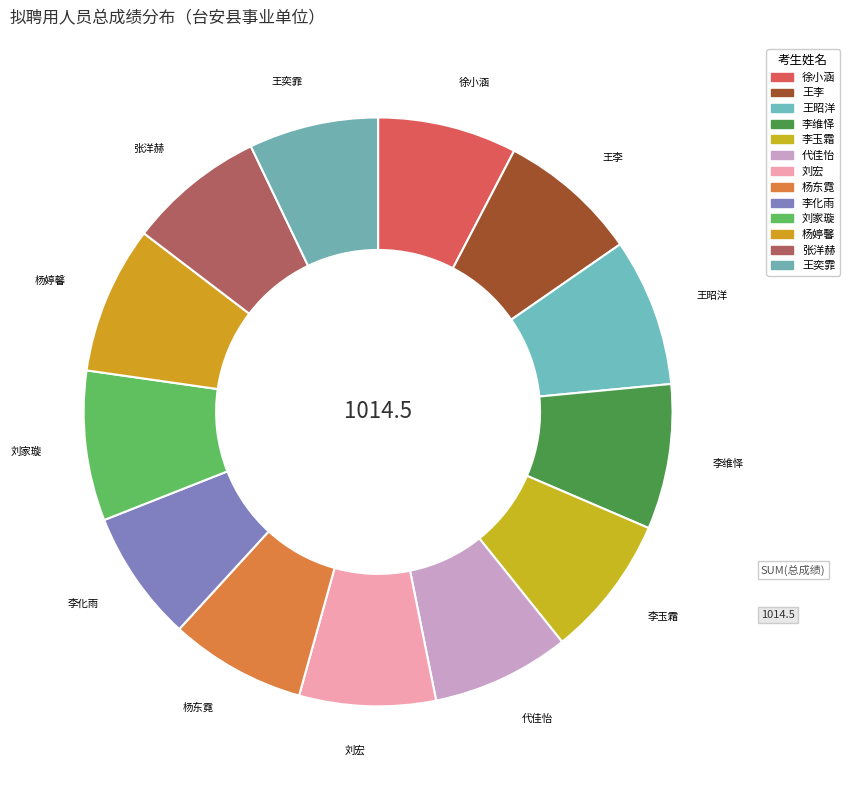

Count the number of slices in the pie.

13